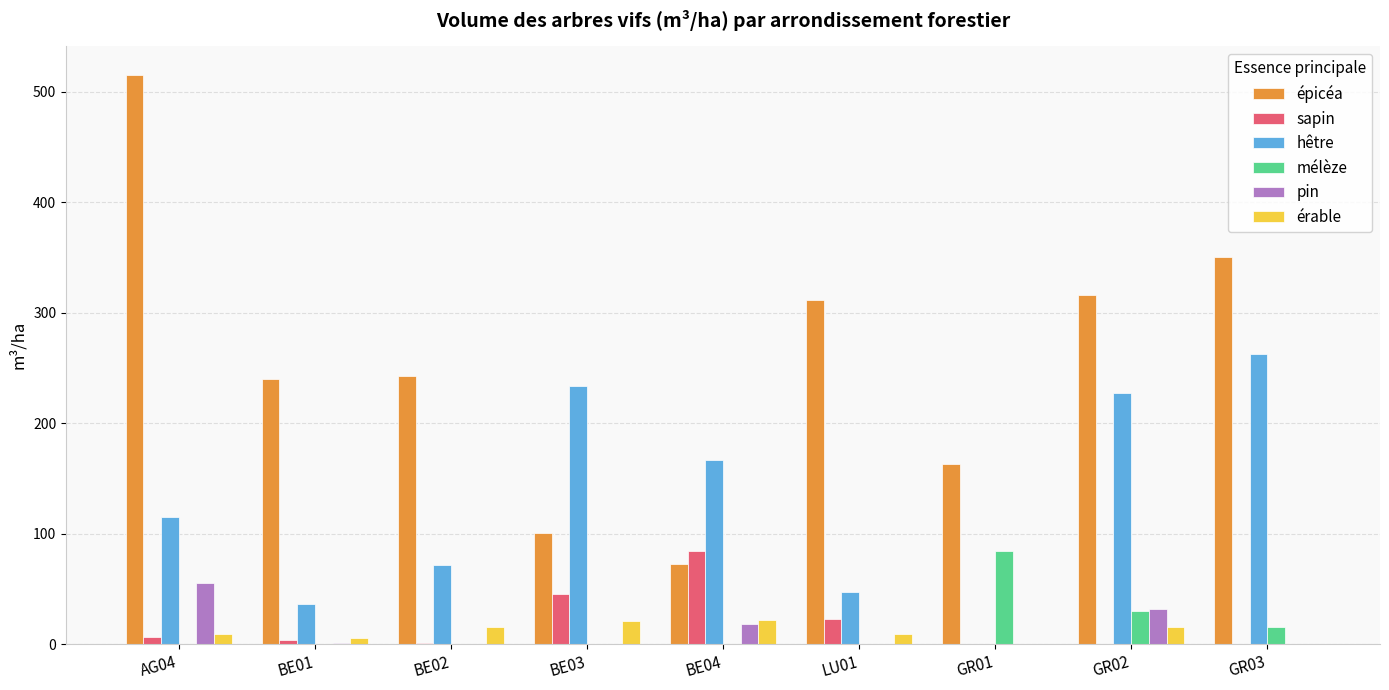

The value of pin at GR01 is 25.5. True or false?

False